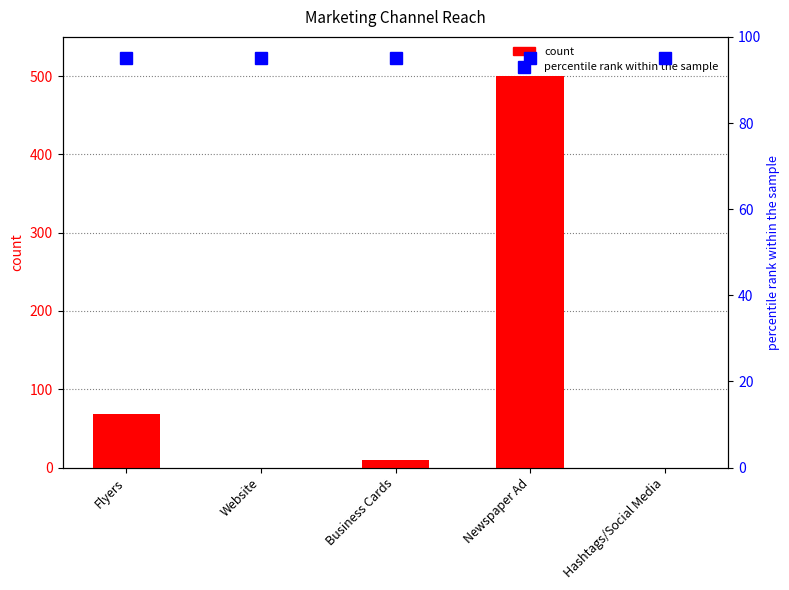

Rank the series by their maximum value, from lowest to highest.

percentile rank within the sample, count